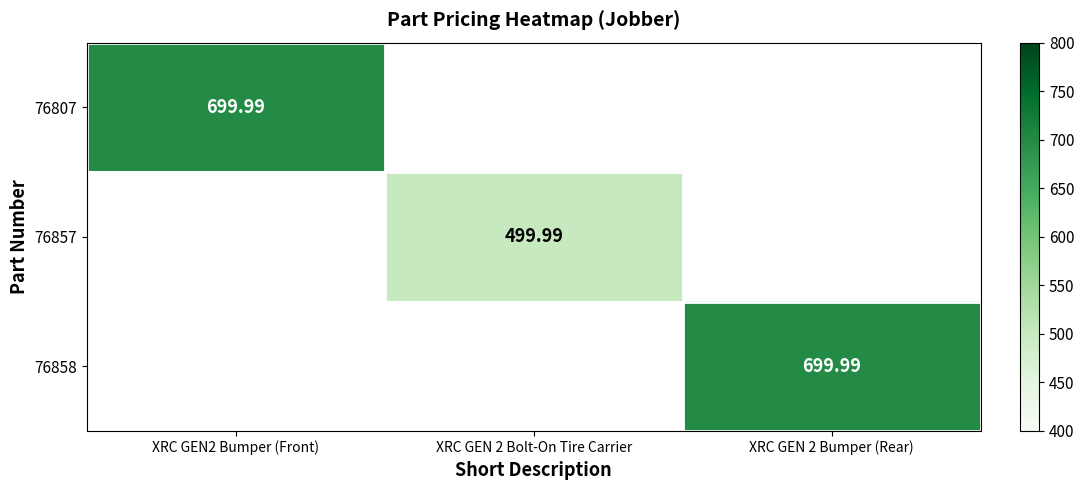

Between XRC GEN 2 Bolt-On Tire Carrier and XRC GEN 2 Bumper (Rear), which is larger?

XRC GEN 2 Bumper (Rear)